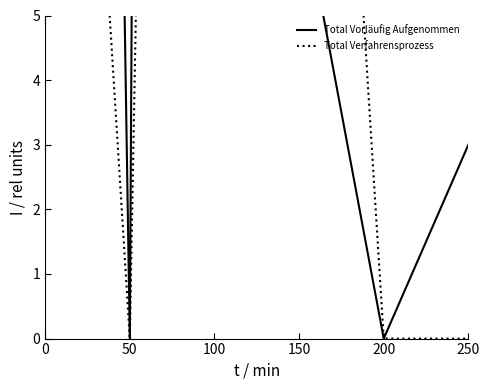

Which series changed the most between 50 and 250?

Total Vorläufig Aufgenommen